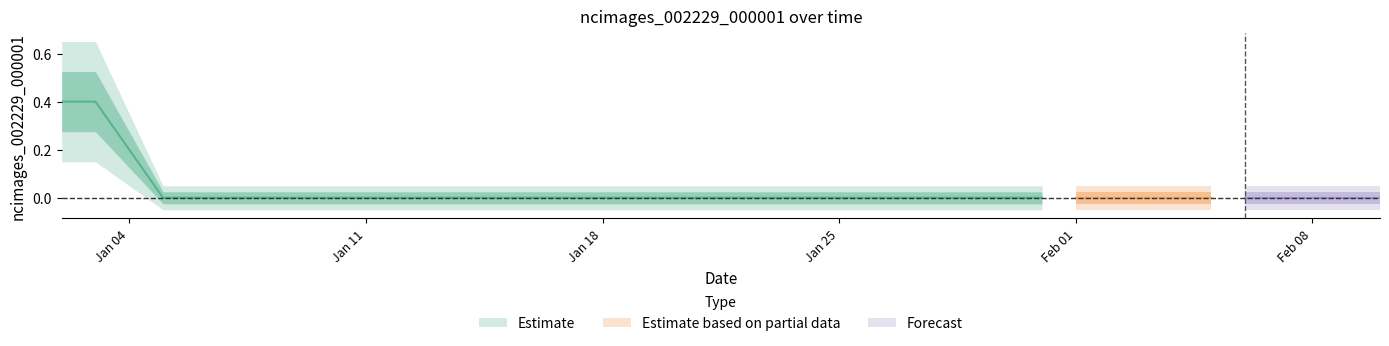

True or false: the data shows -1 at 2021-01-23.

False